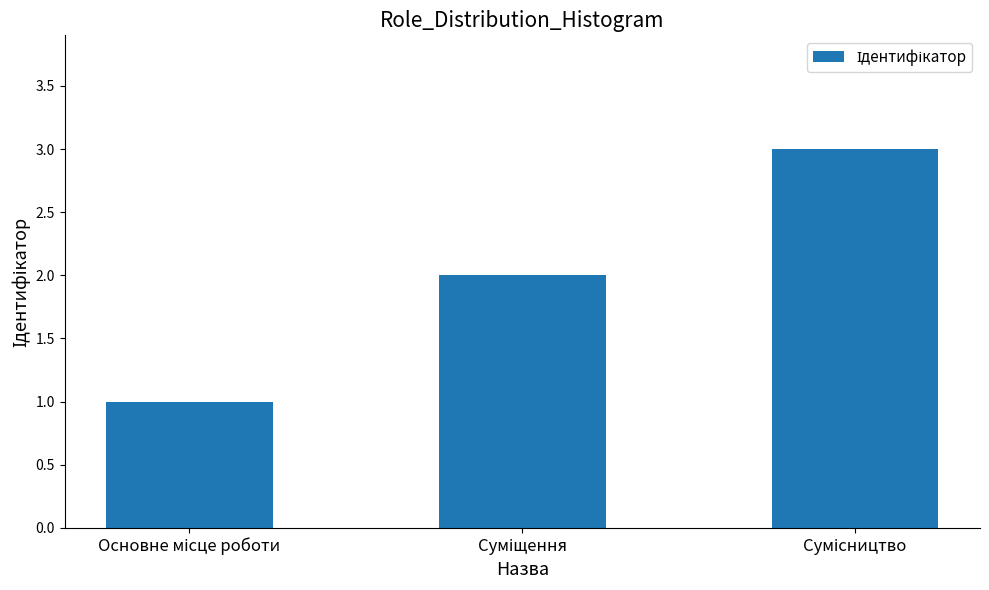

What is the maximum value shown in the chart?

3